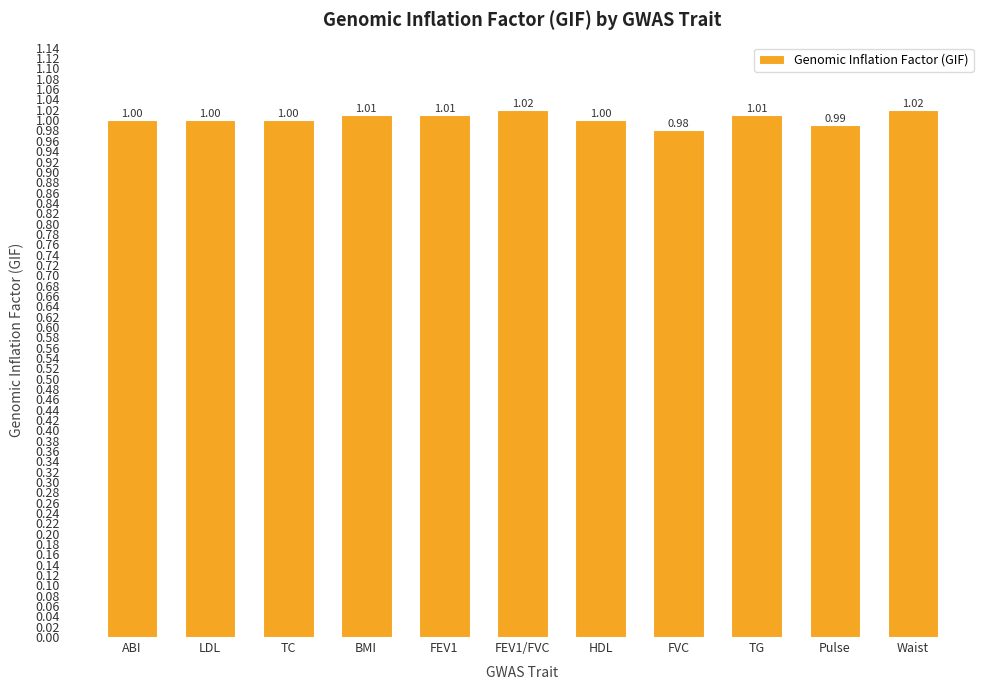

What value does the data have at HDL?

1.0